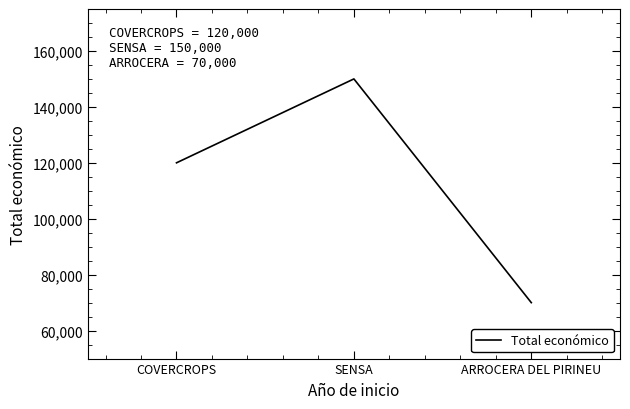

What is the smallest value displayed?

70000